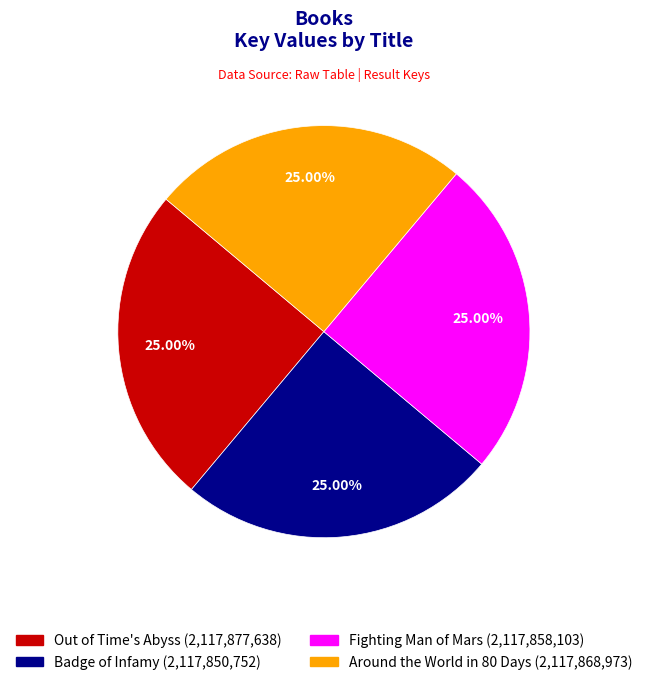

Does any single category account for the majority?

No